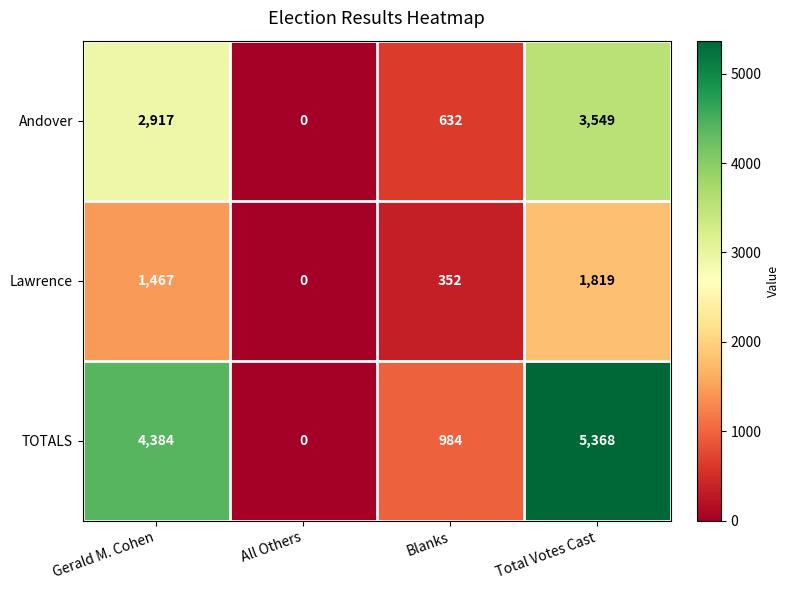

At how many categories does at least one series exceed 4208?

2